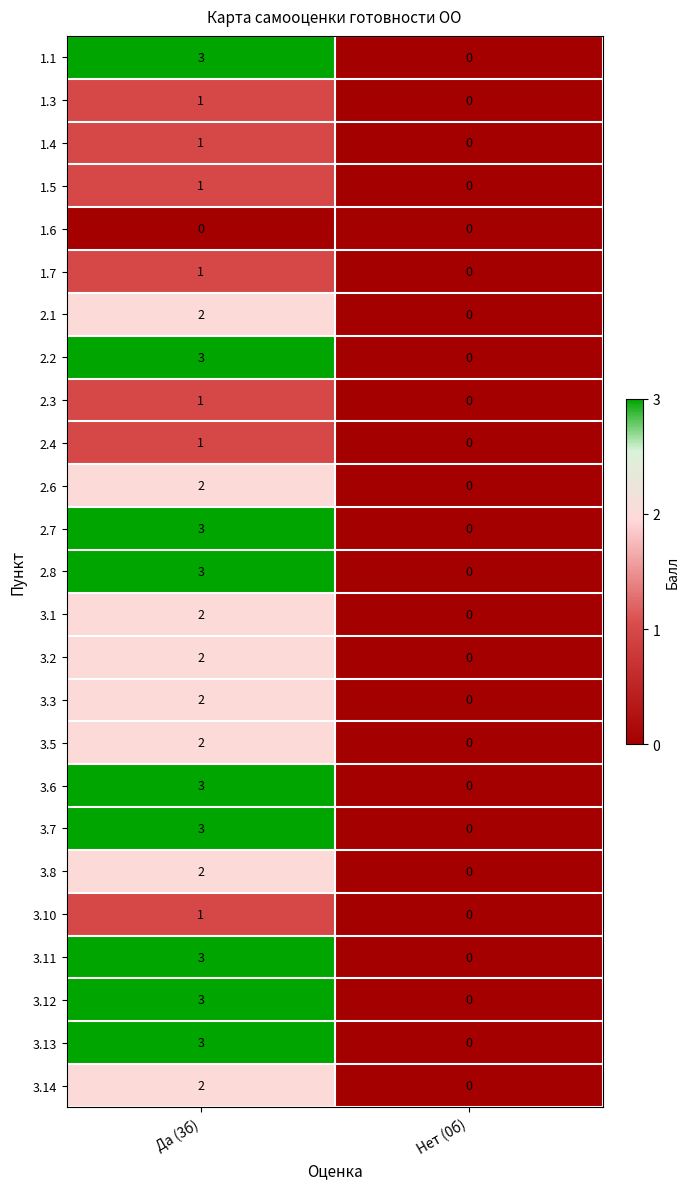

True or false: 1.5 has a value of 0 at Да (3б).

False